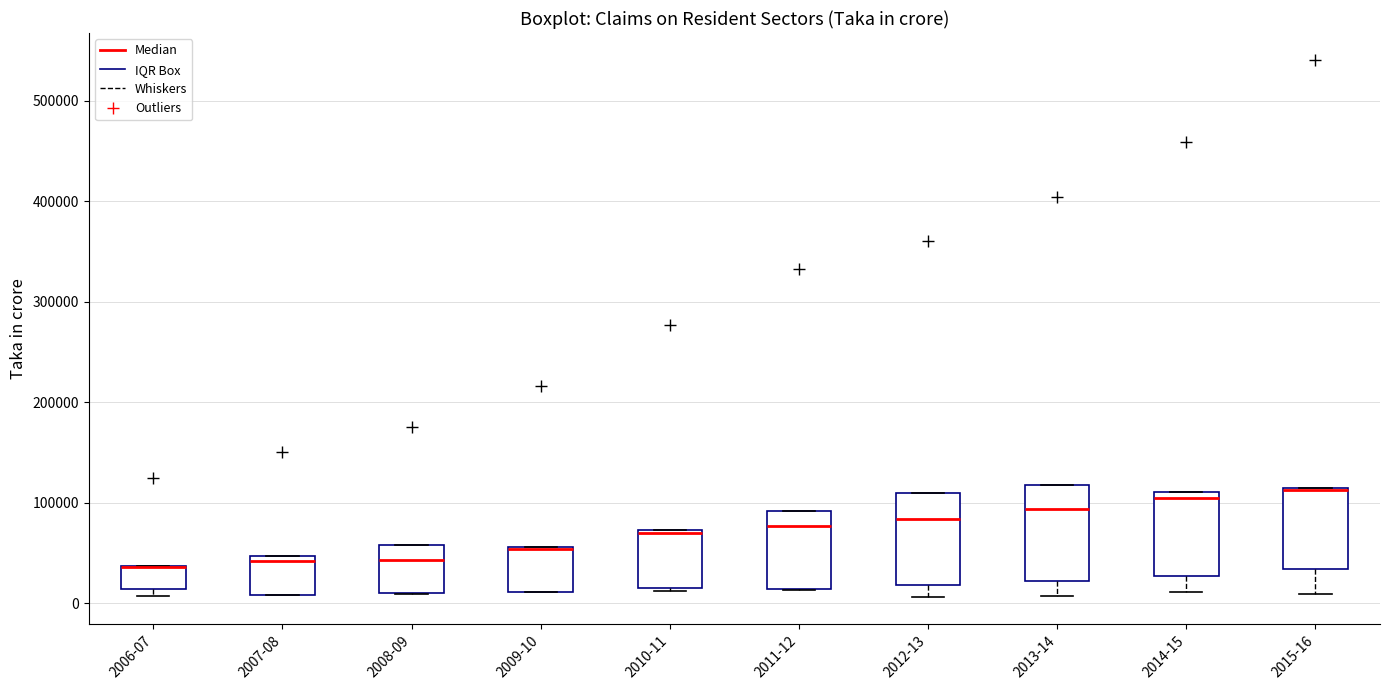

Where does the median line of the box for 2012-13 sit on the y-axis? The values are not printed on the chart, so give them approximately, as read against the axis.

80000